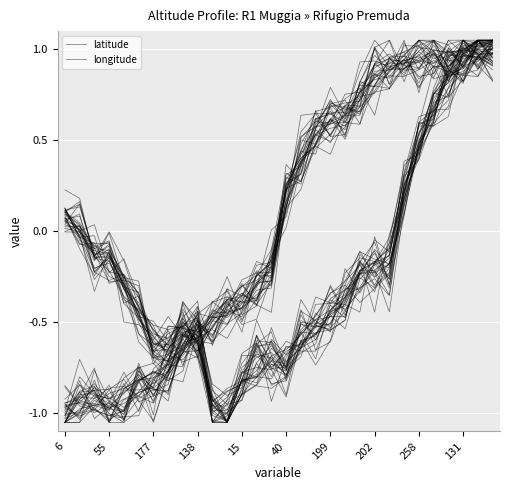

Where is the first local maximum for longitude?

202